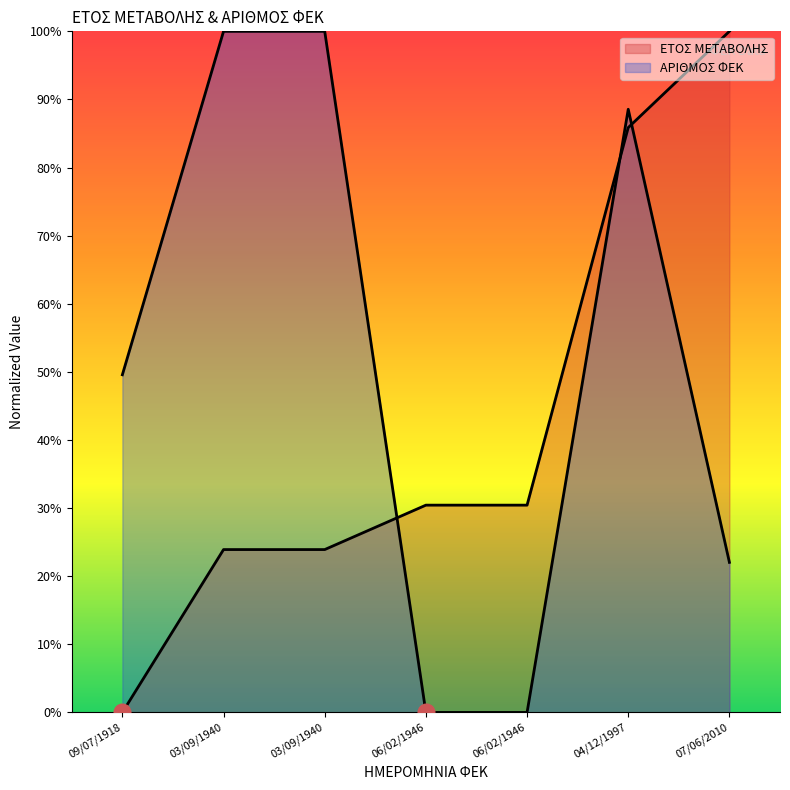

Which has a higher value, 03/09/1940 or 03/09/1940?

03/09/1940